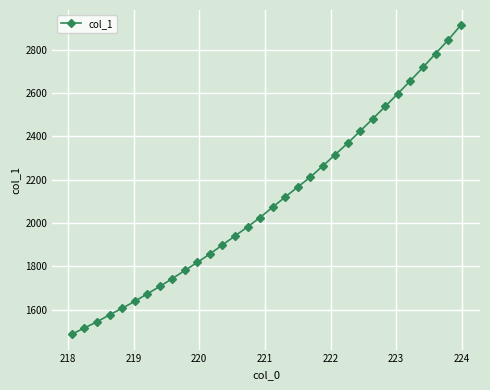

What is the smallest value displayed?

1486.4